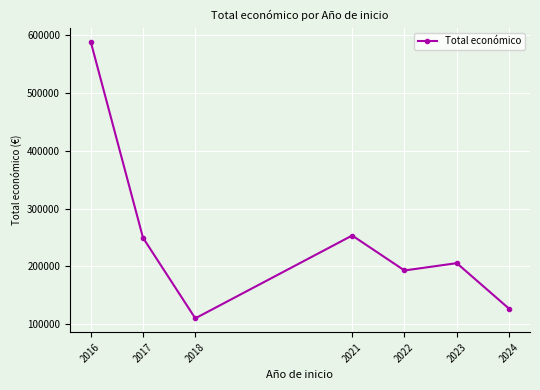

What is the sum of the values at 2023 and 2024?

332526.4